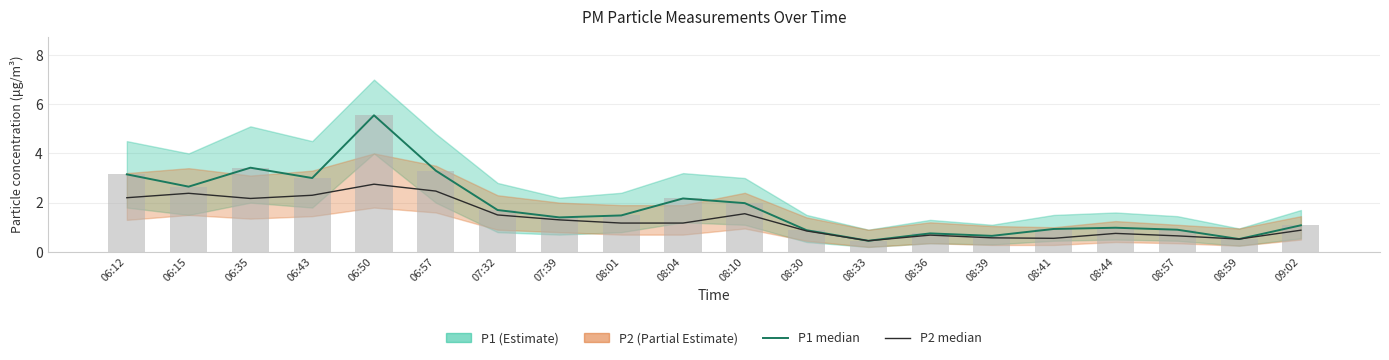

True or false: P1 has a value of 0.9 at 08:57.

True